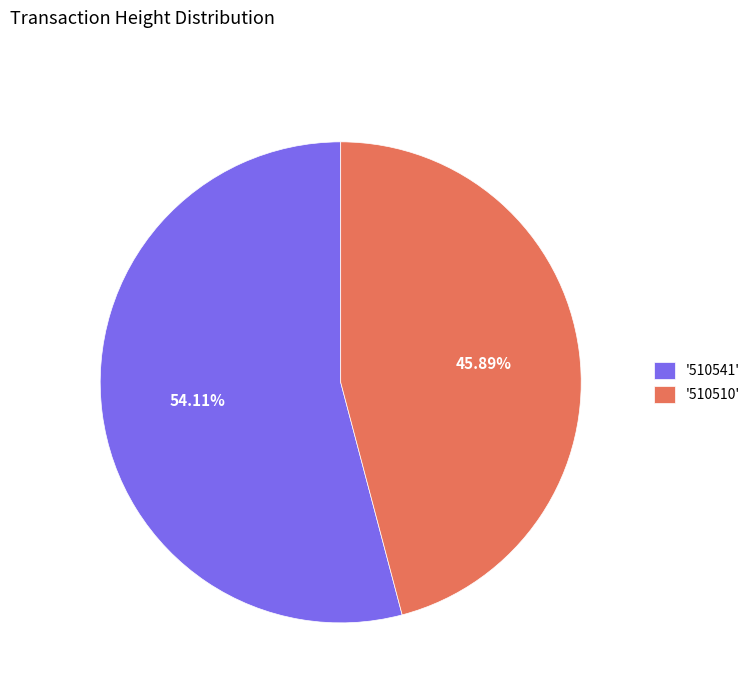

Which slice is the largest?

'510541'